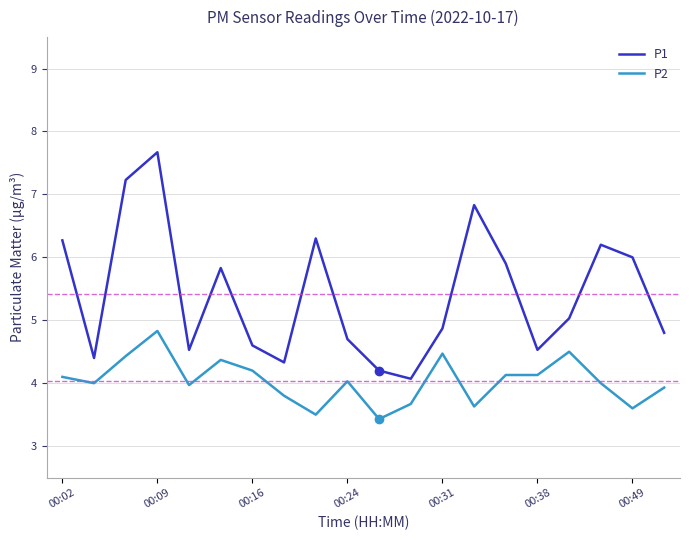

What is the lowest value of the P2 series?

3.4